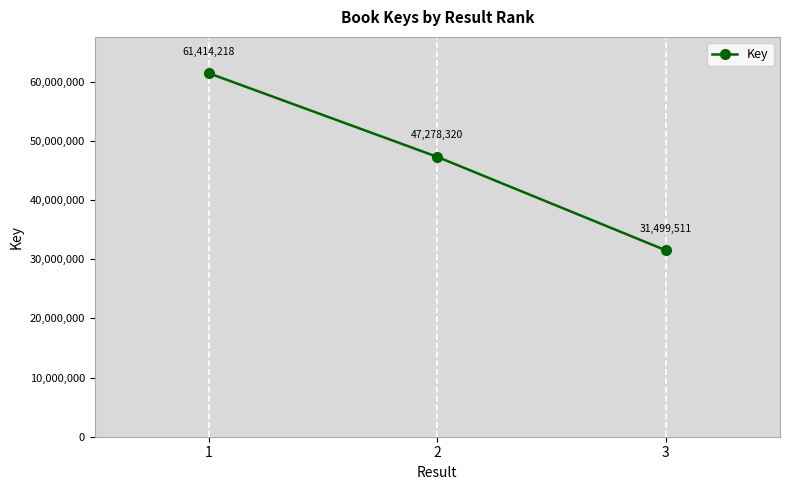

List the labels in order of value, largest first.

1, 2, 3